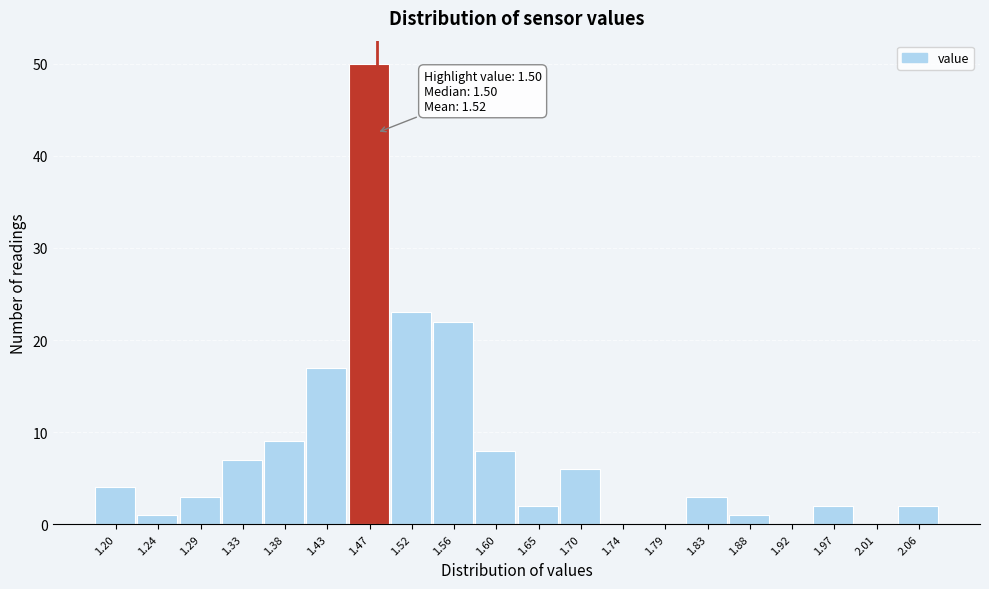

Reading right to left, list all the values displayed in this chart.

2.06=2	2.01=0	1.97=2	1.92=0	1.88=1	1.83=3	1.79=0	1.74=0	1.70=6	1.65=2	1.60=8	1.56=22	1.52=23	1.47=50	1.43=17	1.38=9	1.33=7	1.29=3	1.24=1	1.20=4